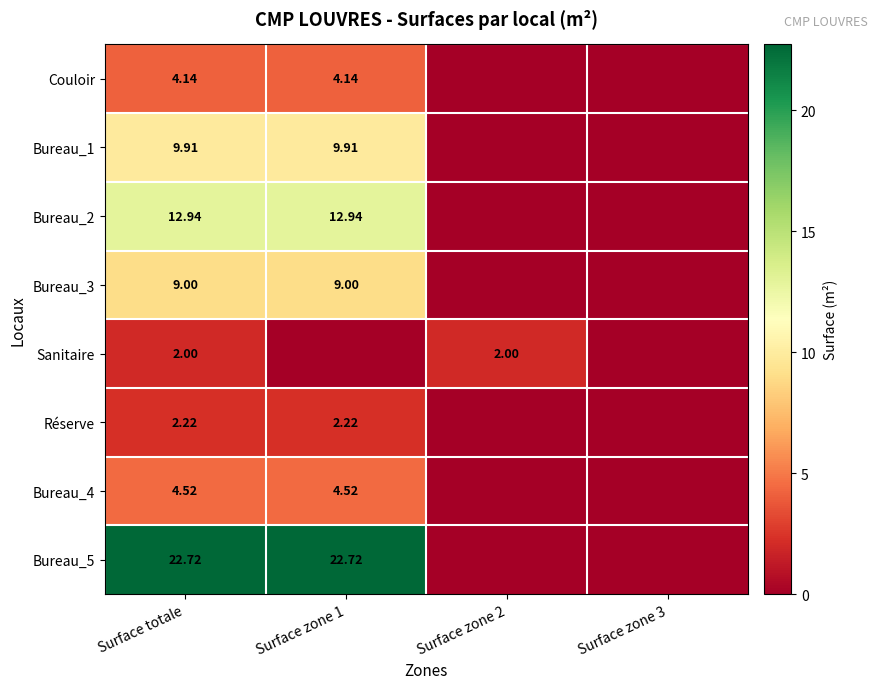

At which category does the chart reach its minimum across all series?

Surface zone 2